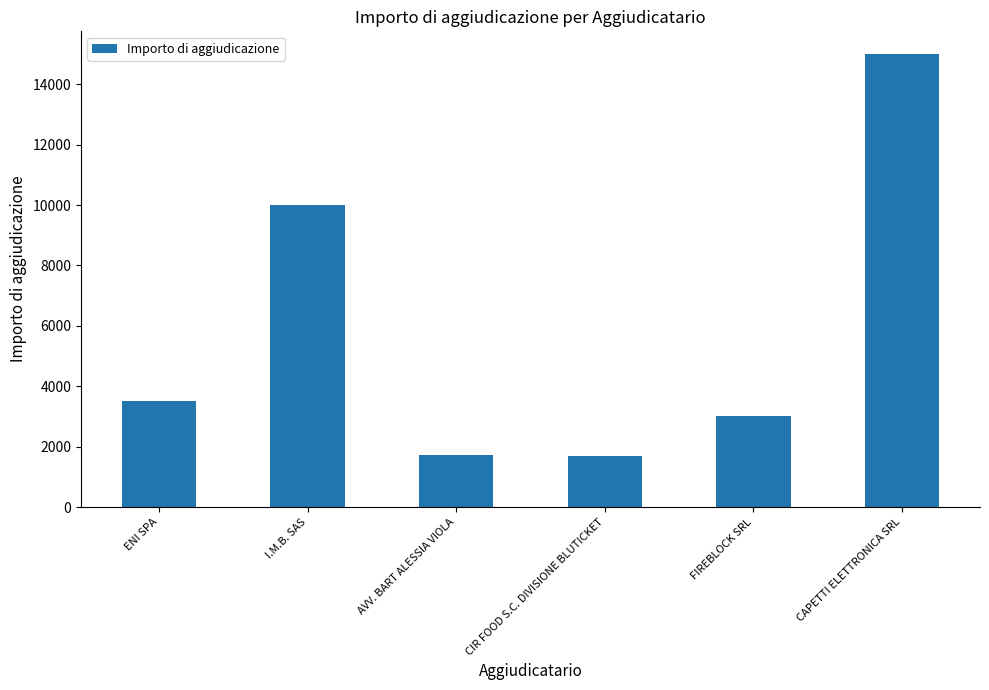

What is the greatest value displayed?

15000